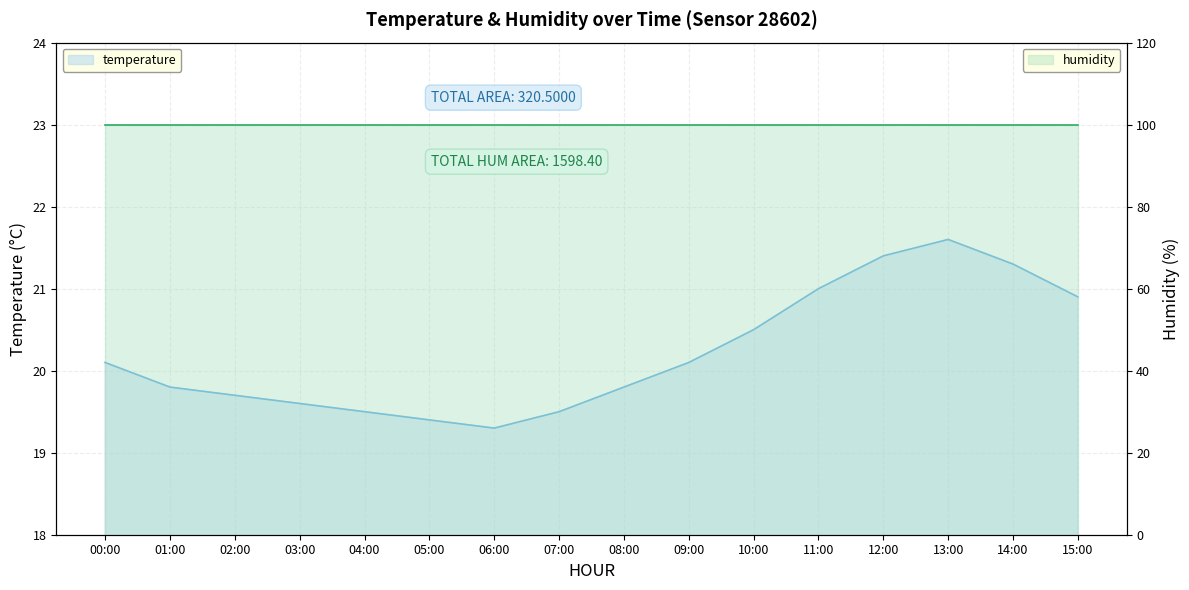

Where is the first local minimum?

06:00